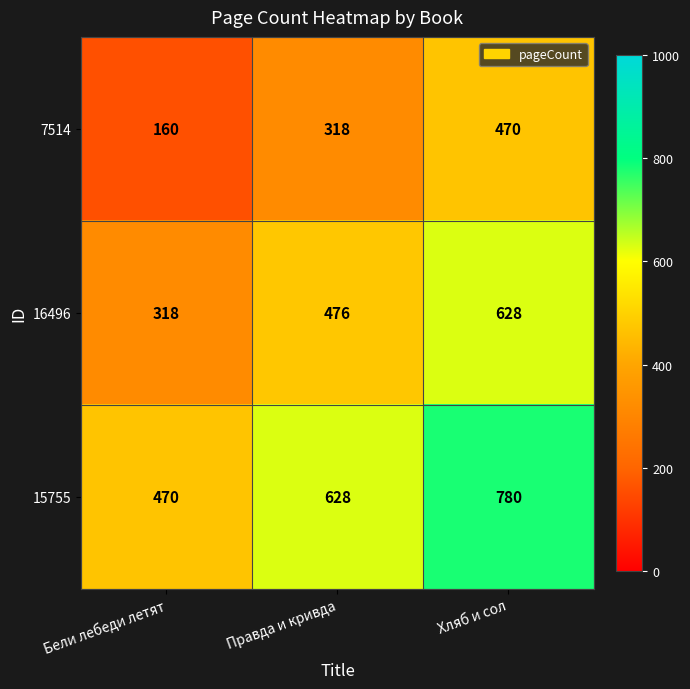

List the series in order of their peak value, highest first.

15755, 16496, 7514